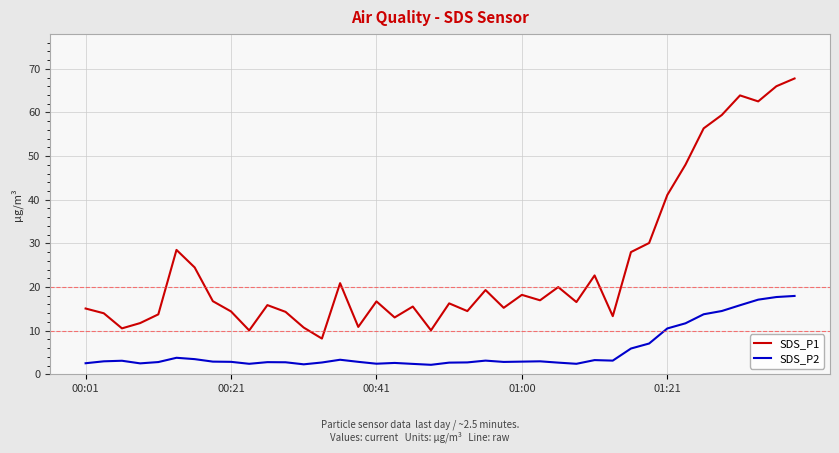

Rank the series by their maximum value, from lowest to highest.

SDS_P2, SDS_P1